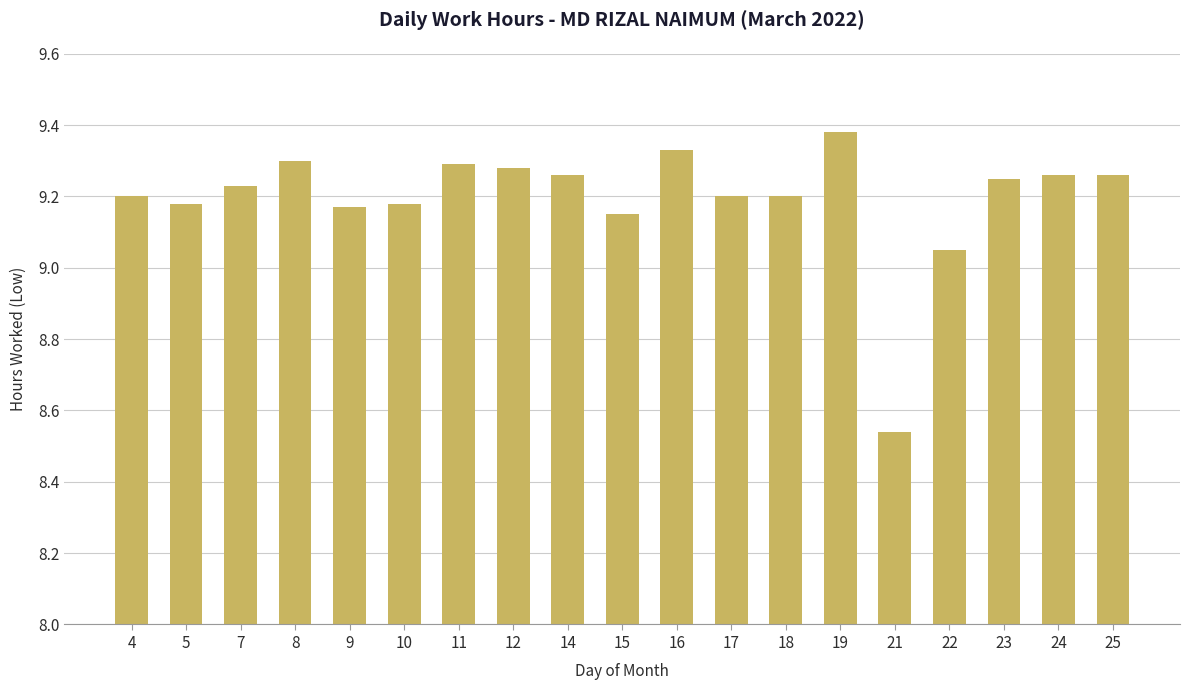

Which has a higher value, 21 or 8?

8